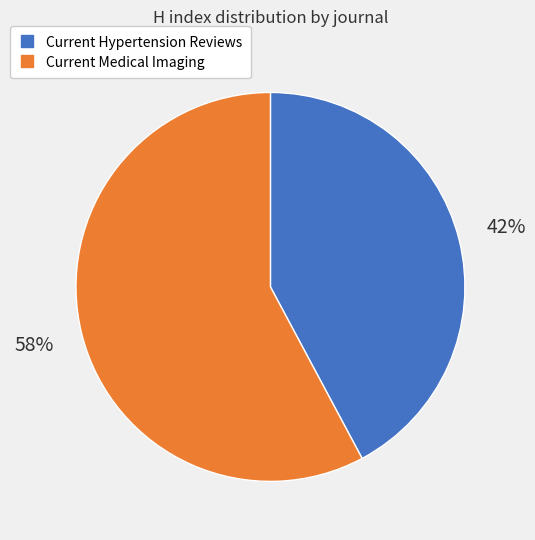

Which has a higher value, Current Medical Imaging or Current Hypertension Reviews?

Current Medical Imaging